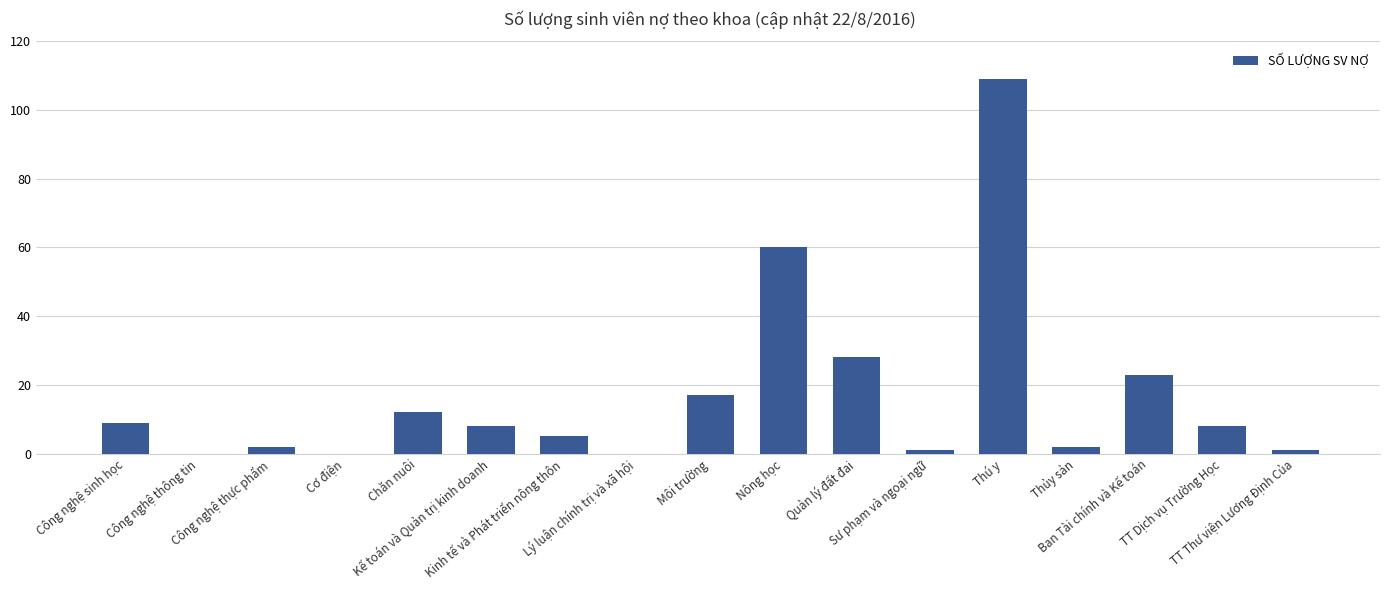

What is the sum of all values?

285